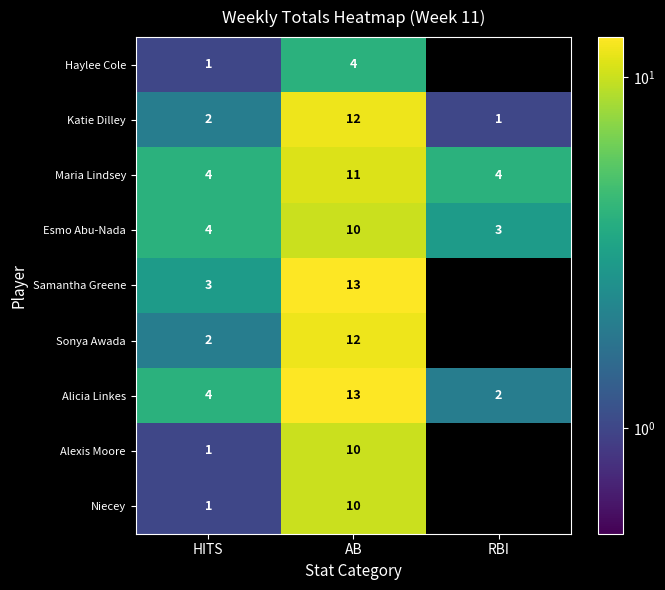

The Katie Dilley series shows 0 at RBI. True or false?

False